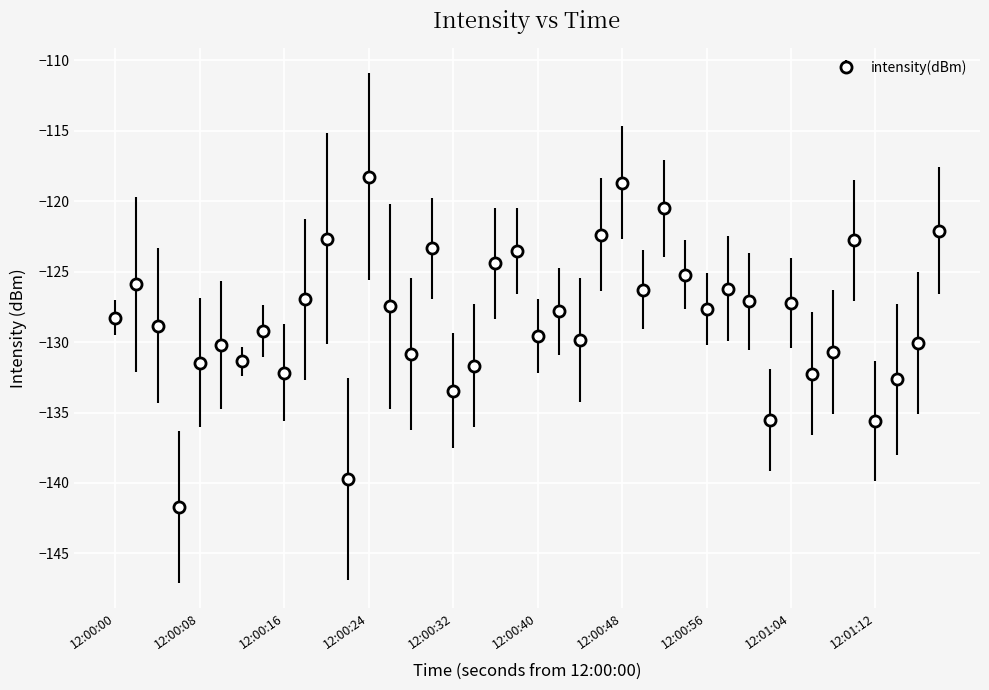

What is the value of the 38th point from the left?

-132.6